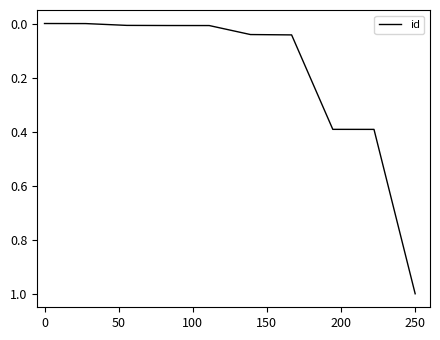

How many lines are shown in the chart?

1